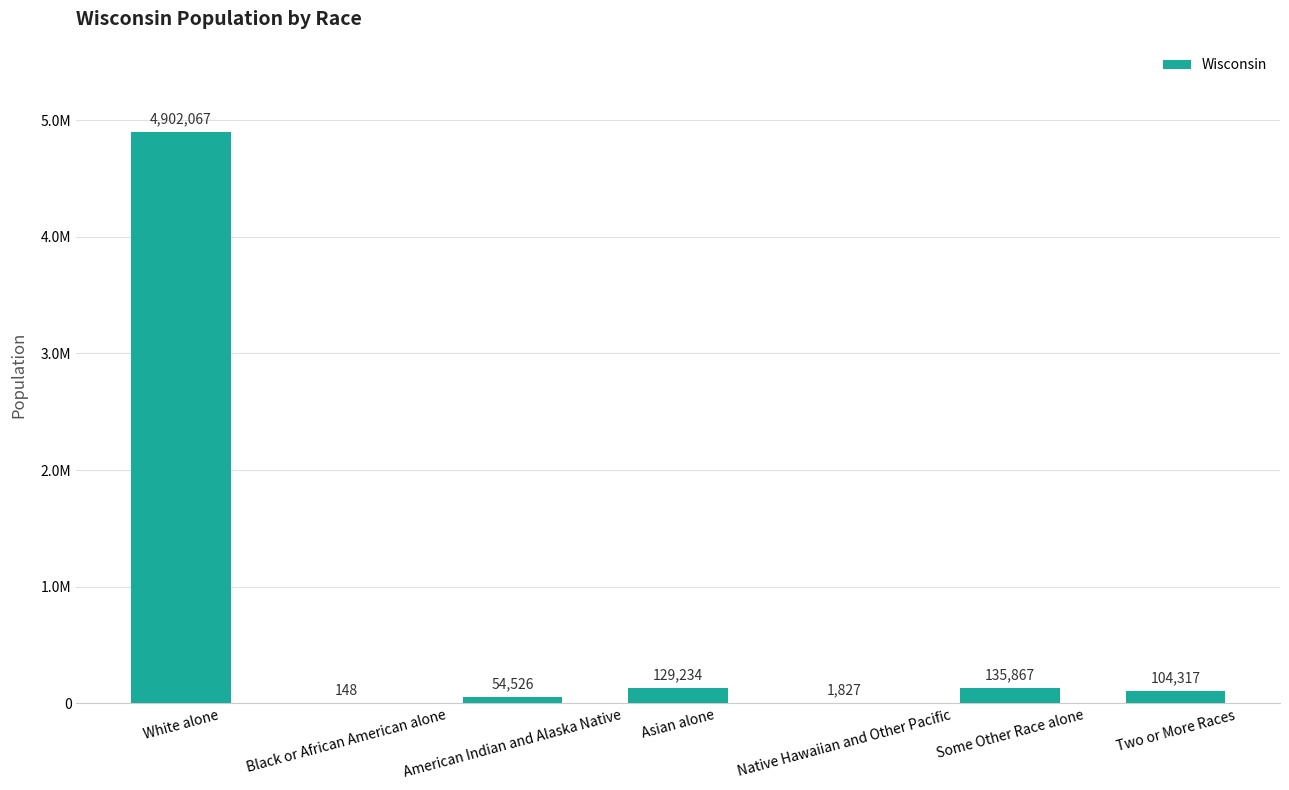

Are the bars horizontal?

No